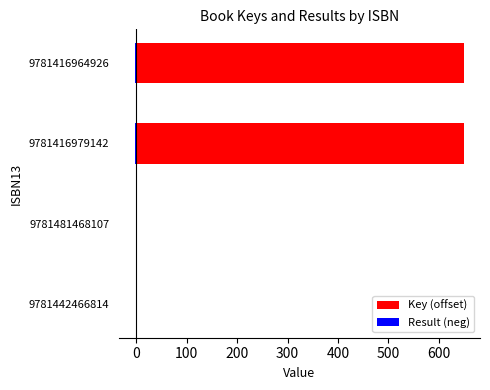

What is the sum of all Result (neg) values?

-6